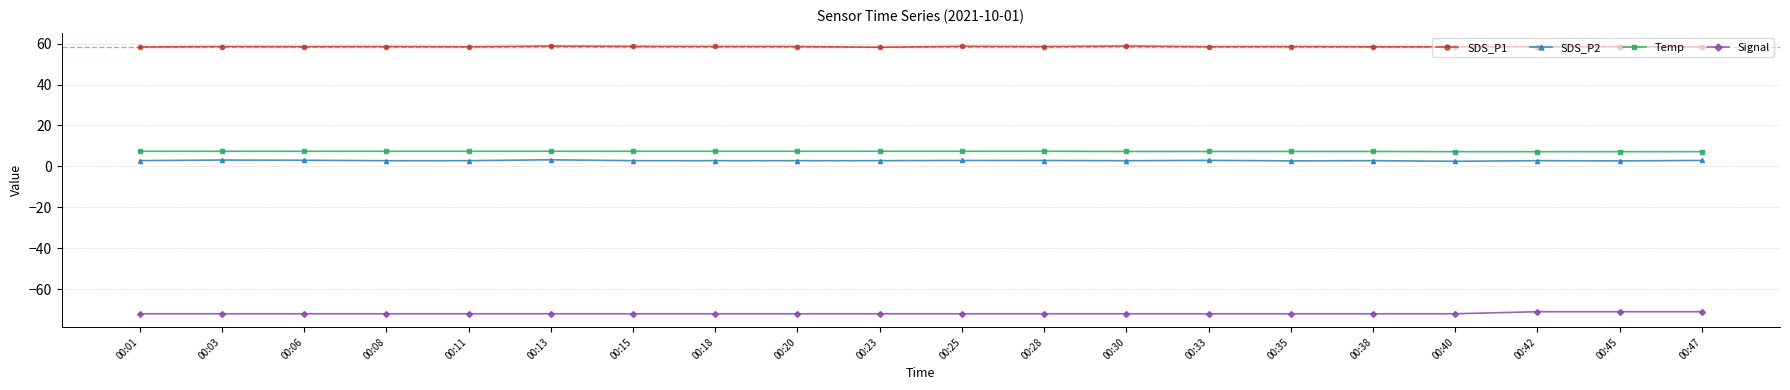

Rank the series by their maximum value, from lowest to highest.

Signal, SDS_P2, Temp, SDS_P1